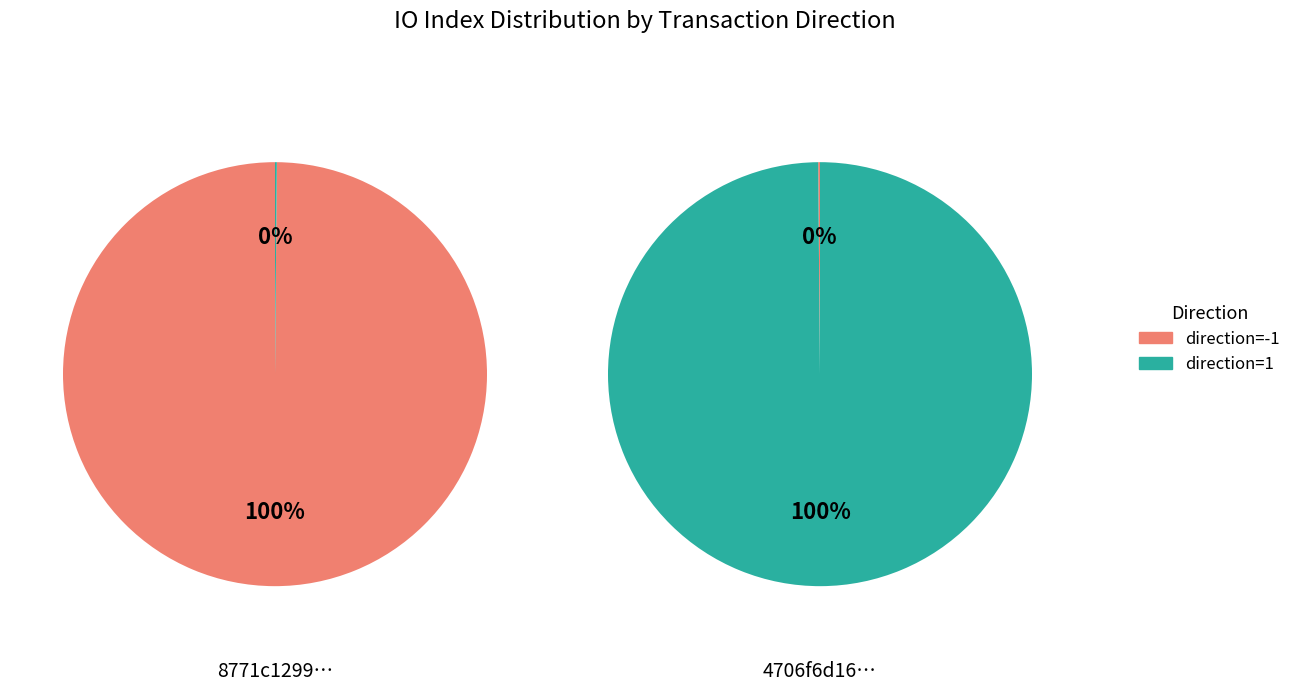

To the nearest percent, what is the average slice percentage?

50%